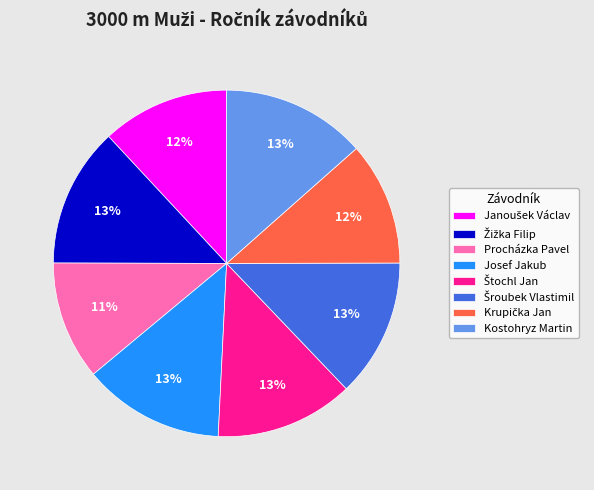

Does Josef Jakub account for over 50% of the chart?

No